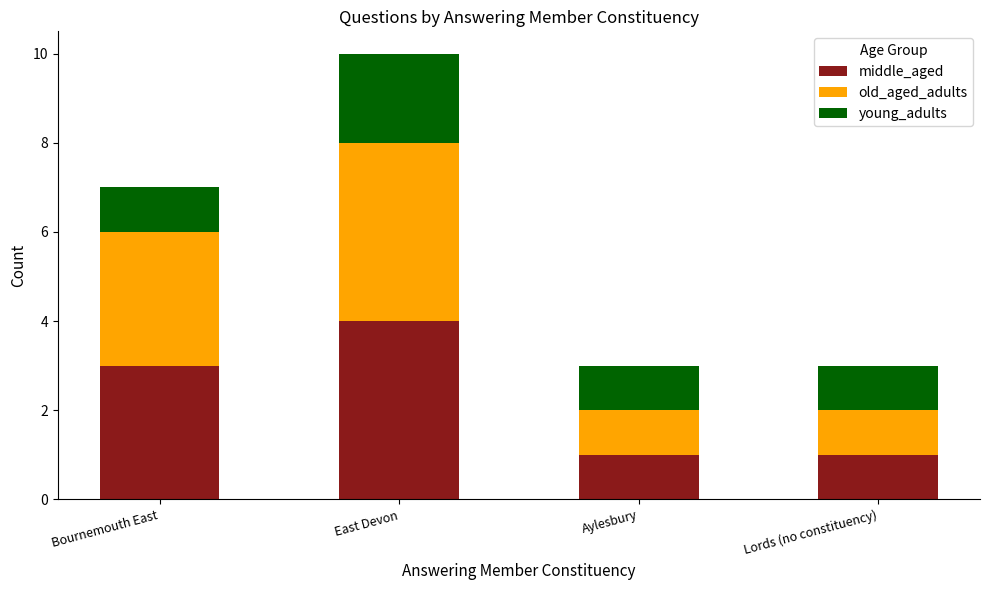

Does the chart contain any negative values?

No